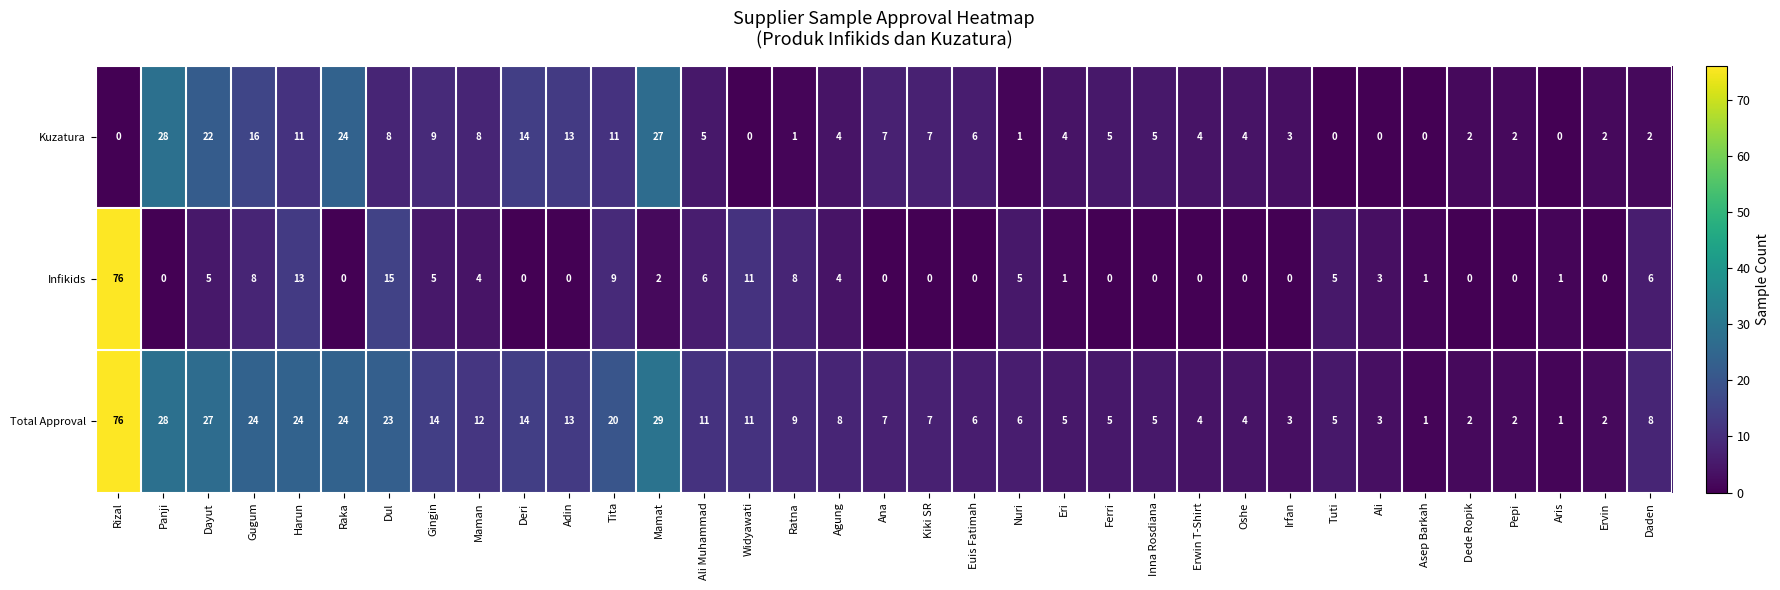

Which series has the widest spread of values?

Infikids